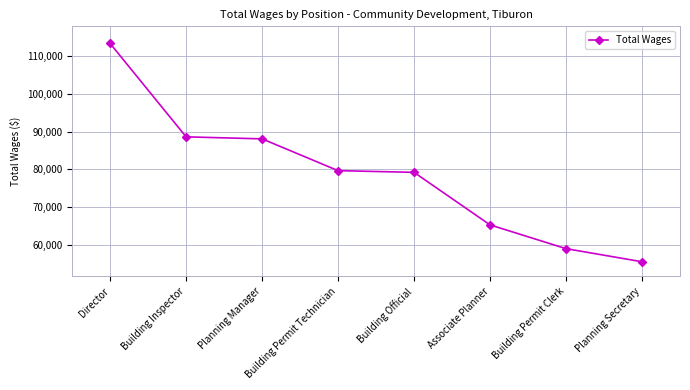

At which category does the chart reach its peak across all series?

Director